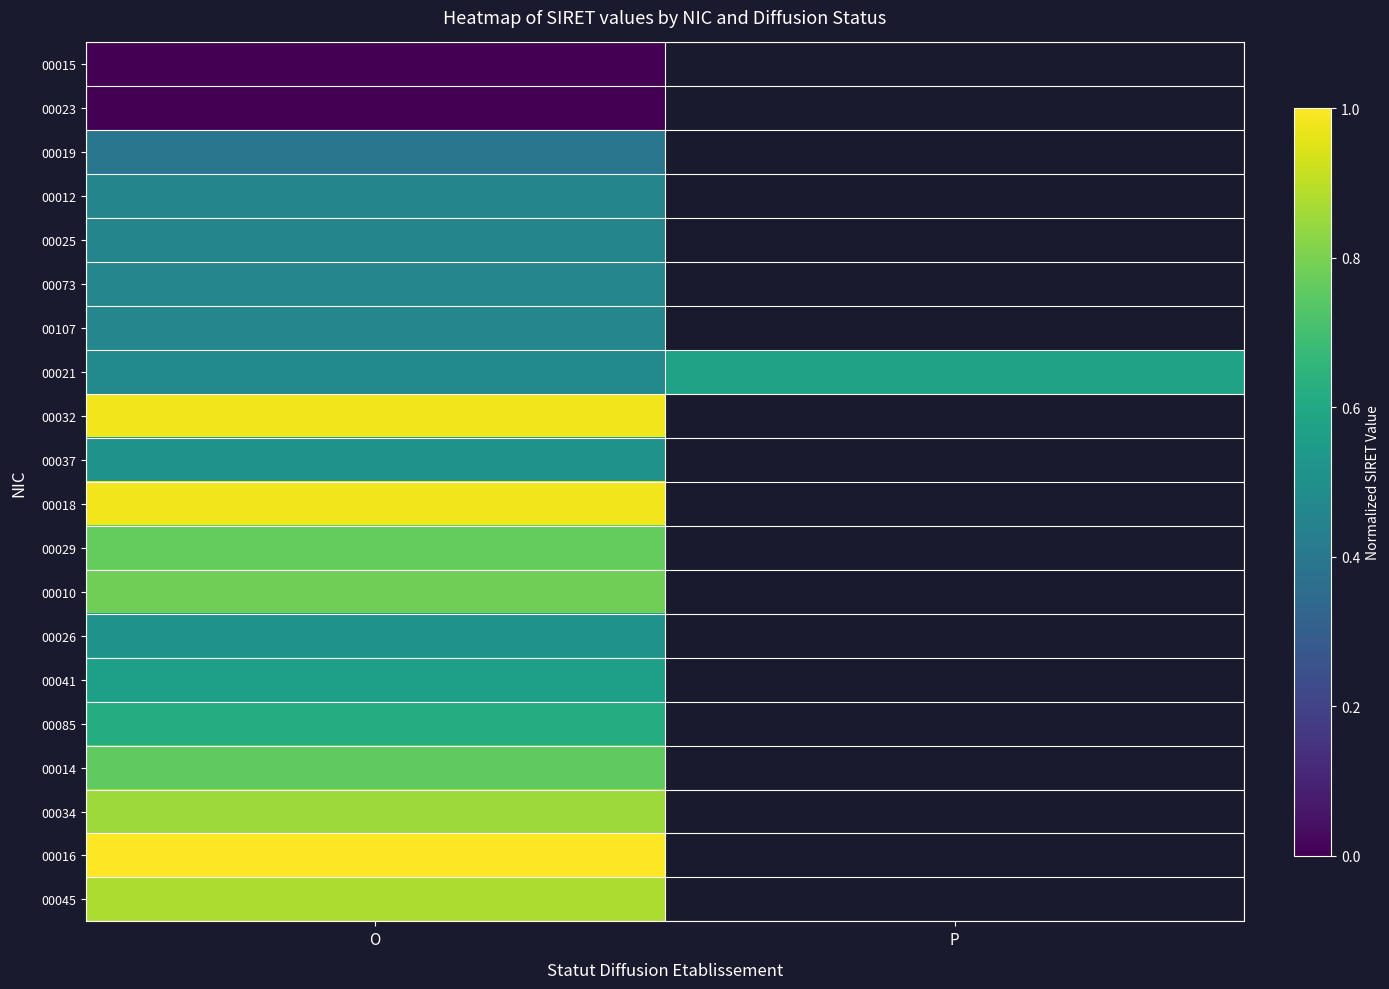

What is the maximum value for 00019?

0.4